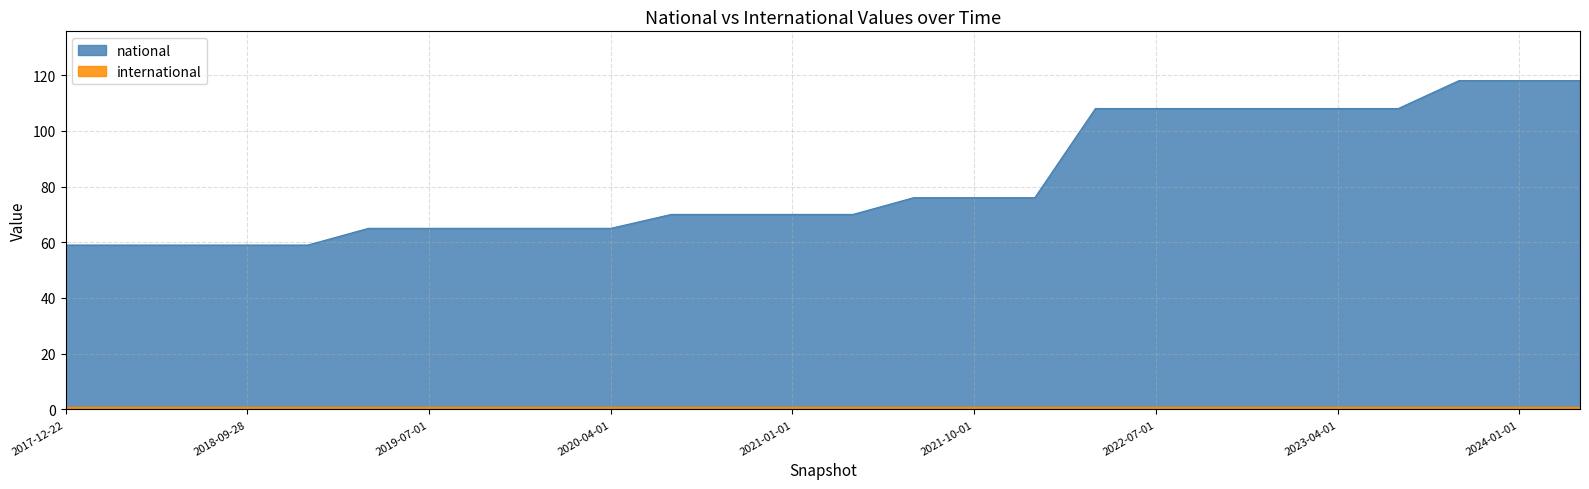

Between 2018-09-28 and 2019-04-06, which is larger?

2019-04-06